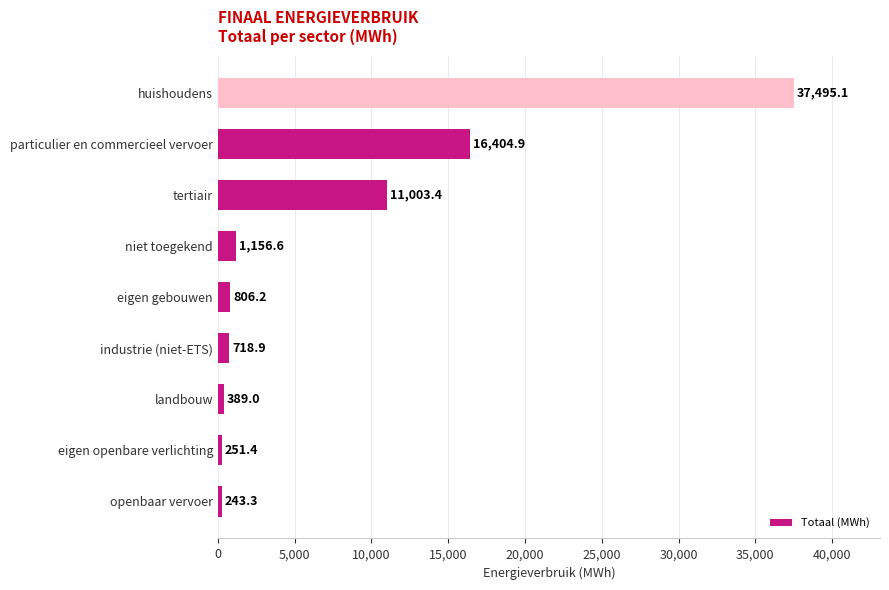

What is the difference between the second highest and minimum values?

16161.6